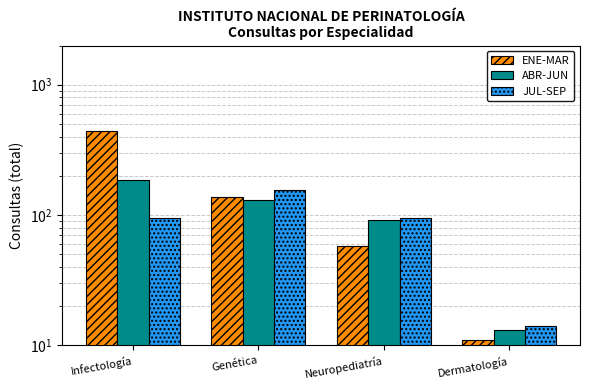

Where does the ABR-JUN series first go above 131?

Infectología